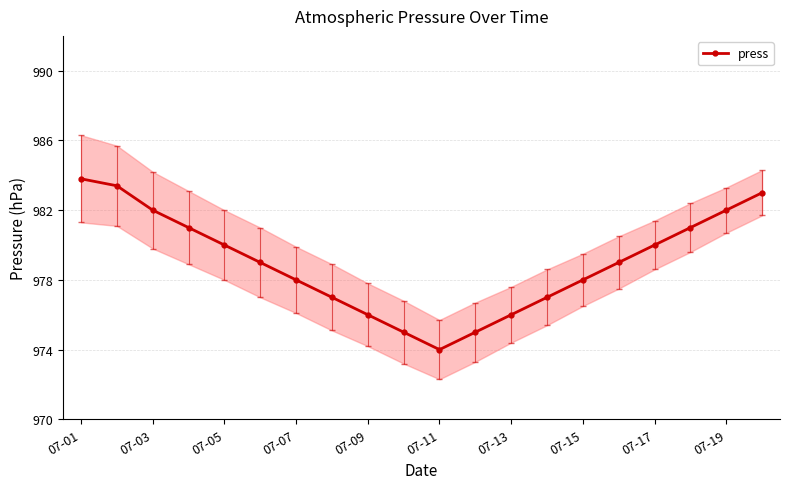

Where is the first local minimum for press?

07-11